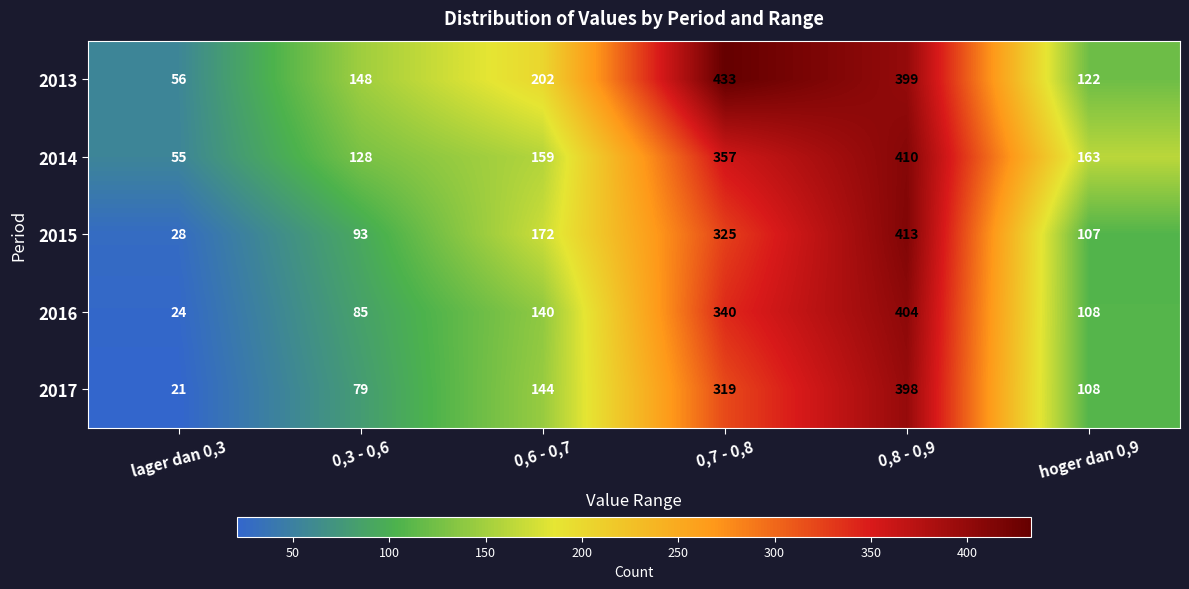

True or false: 2017 has a value of 5 at lager dan 0,3.

False